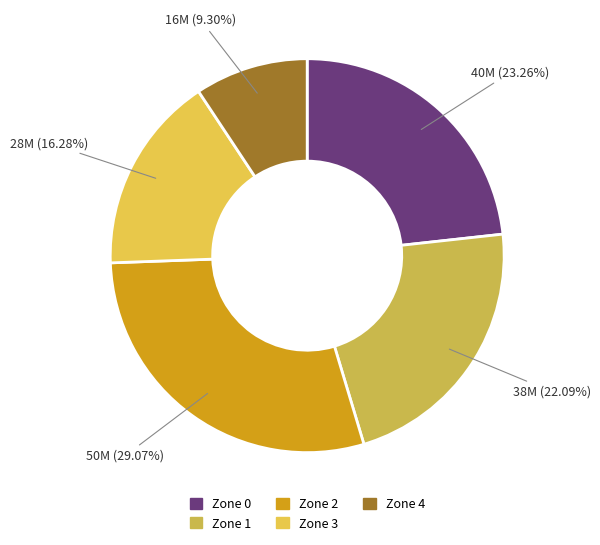

Is it true that Zone 0 is 23% of the pie?

True